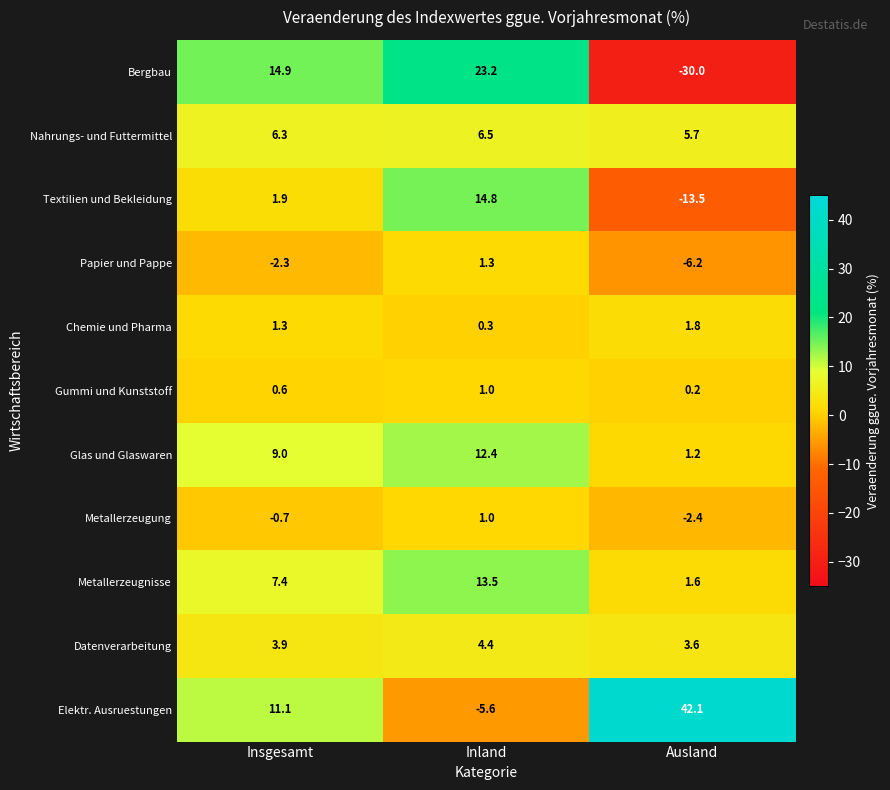

What is the highest value of the Chemie und Pharma series?

1.8